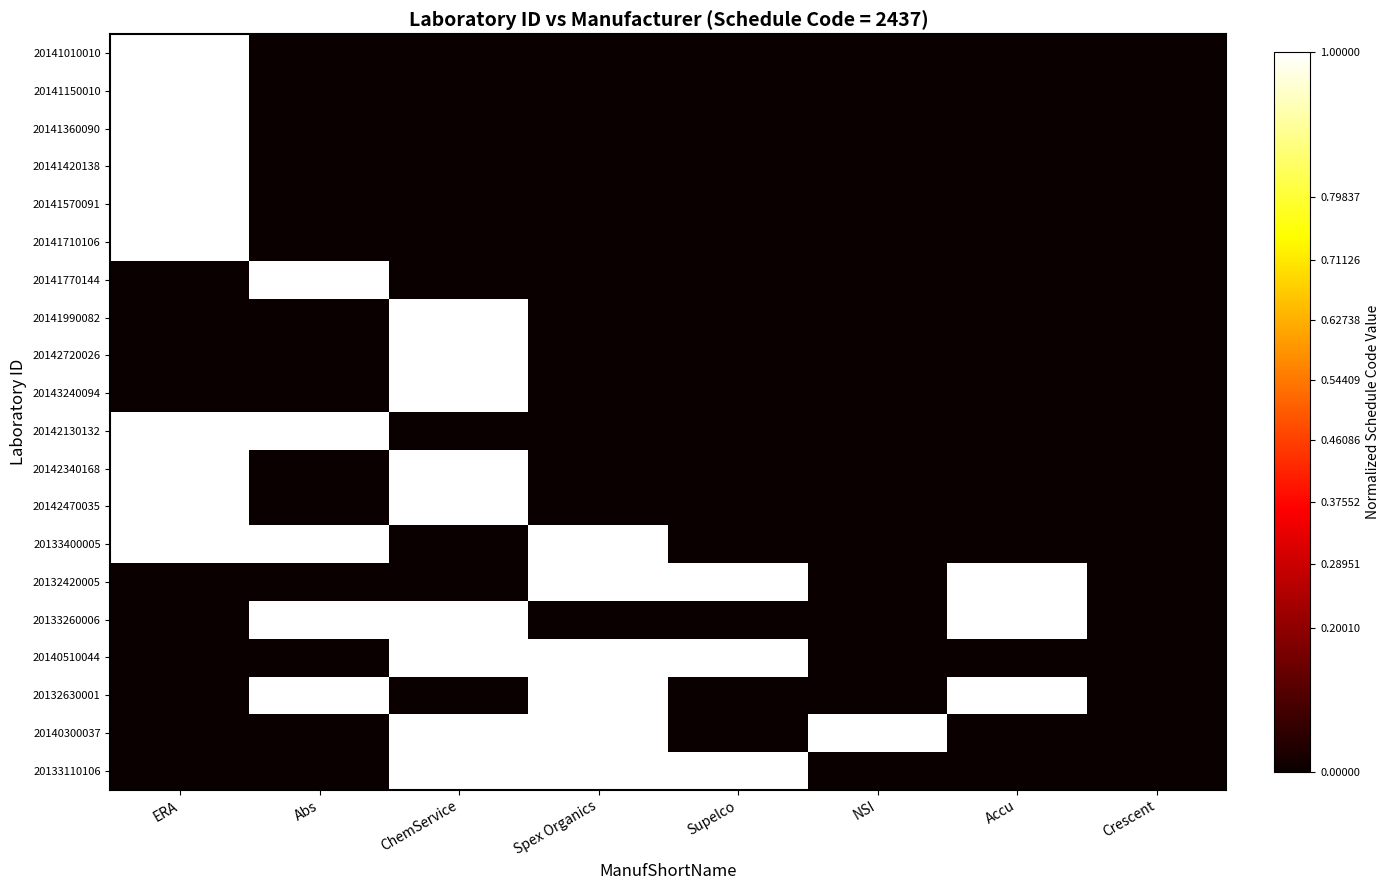

Count the number of categories in the chart.

8